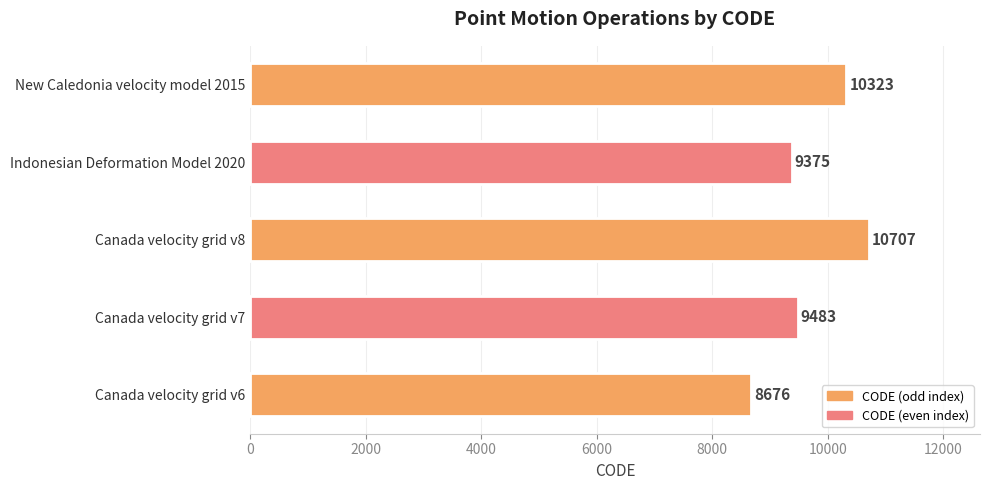

Does the chart contain any negative values?

No